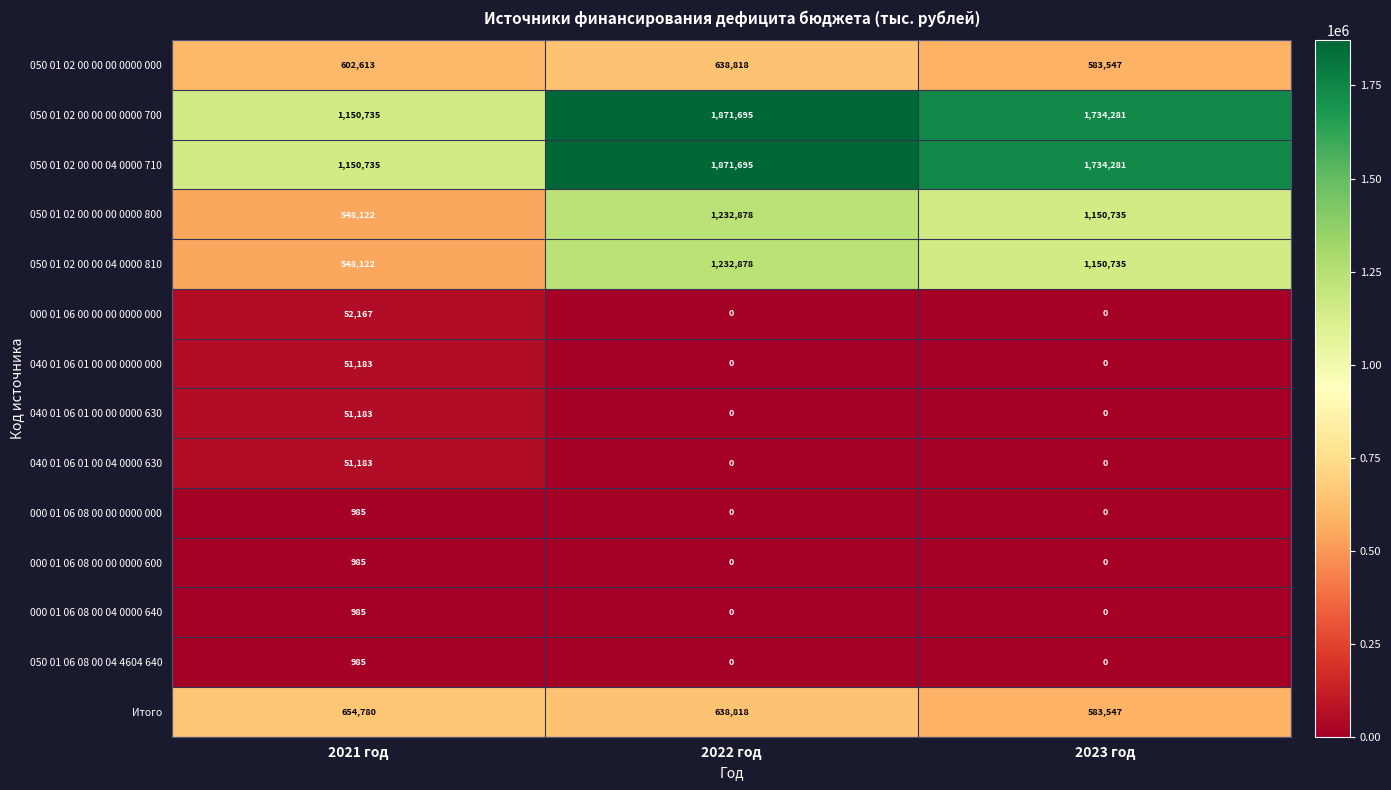

What is the difference between the maximum and second lowest values in the 000 01 06 00 00 00 0000 000 series?

52167